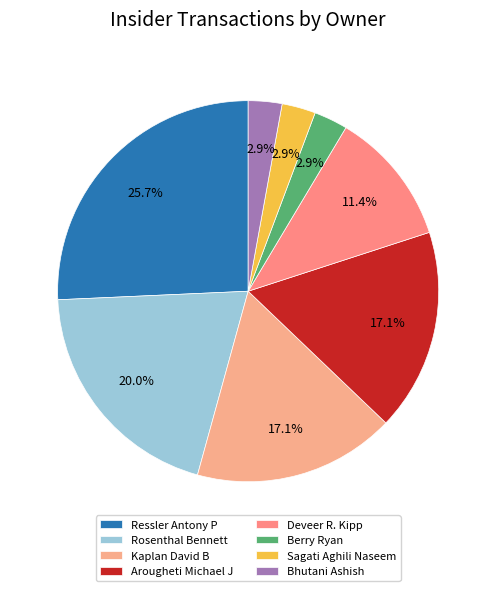

To the nearest percent, what is the difference between the largest and smallest slice percentages?

23%